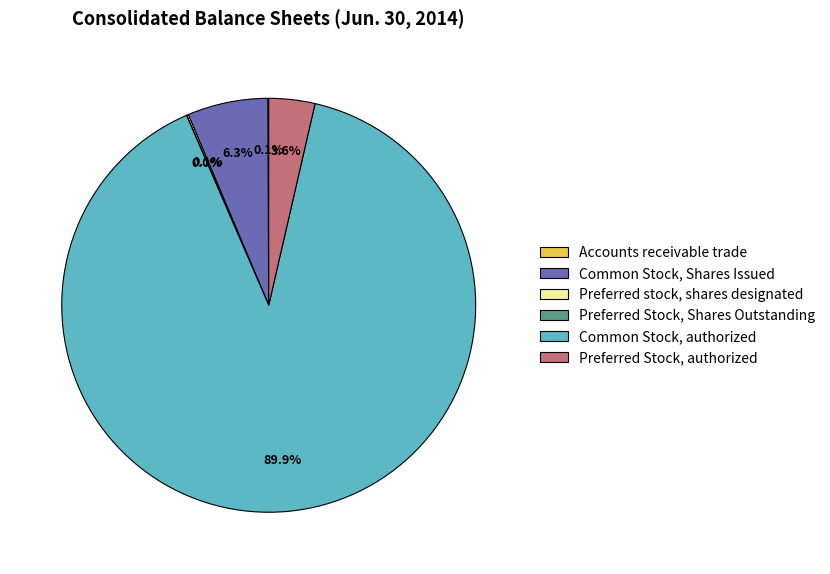

What is the largest slice in the pie chart?

Common Stock, authorized